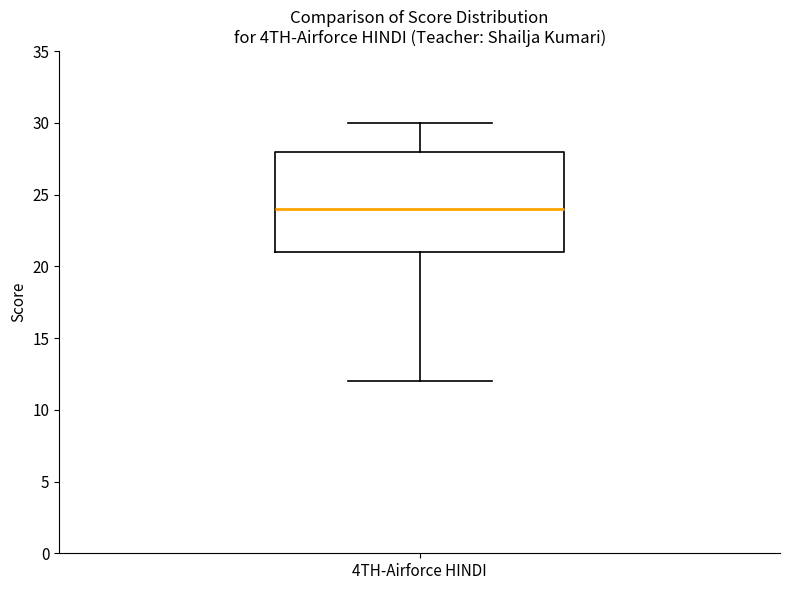

Read this box plot against the y-axis: the position of the median line, the range covered by the box, and the ends of both whiskers. The values are not printed on the chart, so give them approximately, as read against the axis.

median 24, box 21 to 28, whiskers 12 to 30